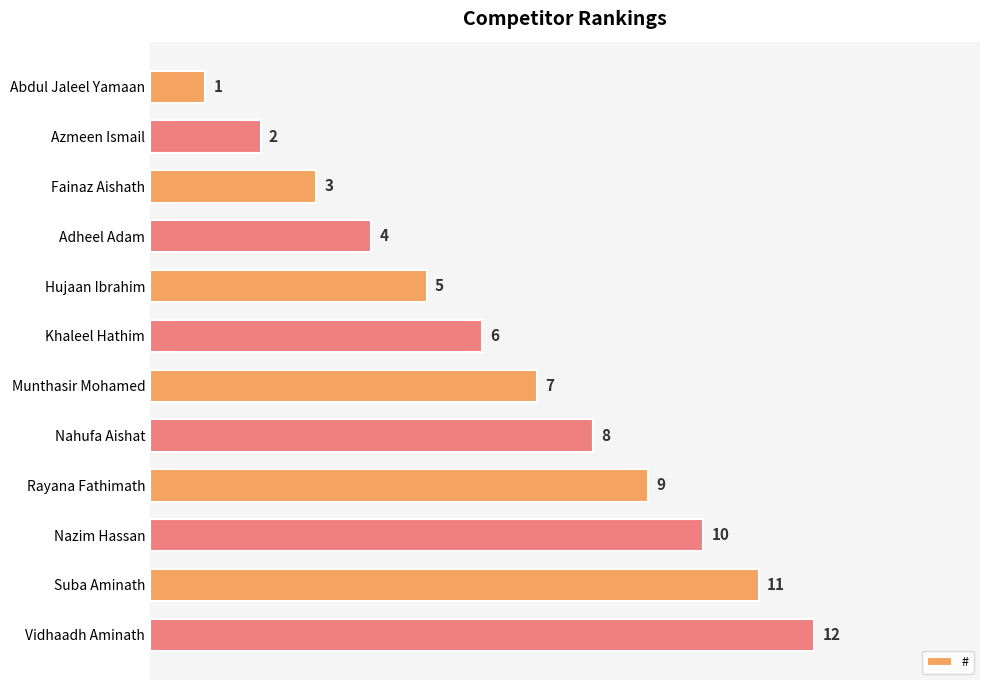

What is the change in value from Munthasir Mohamed to Suba Aminath?

+4